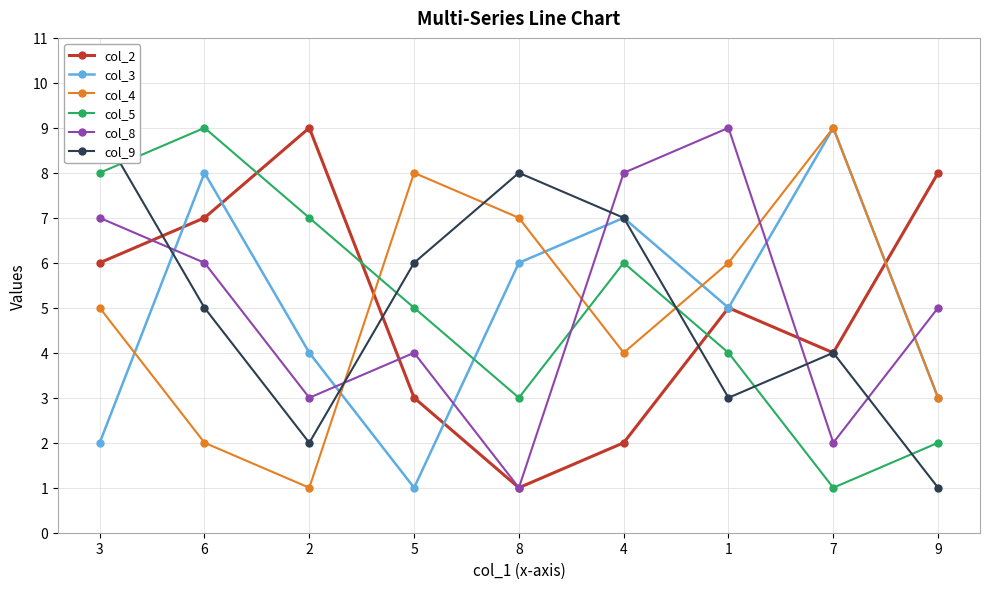

What is the difference between the maximum and second lowest values in the col_5 series?

7